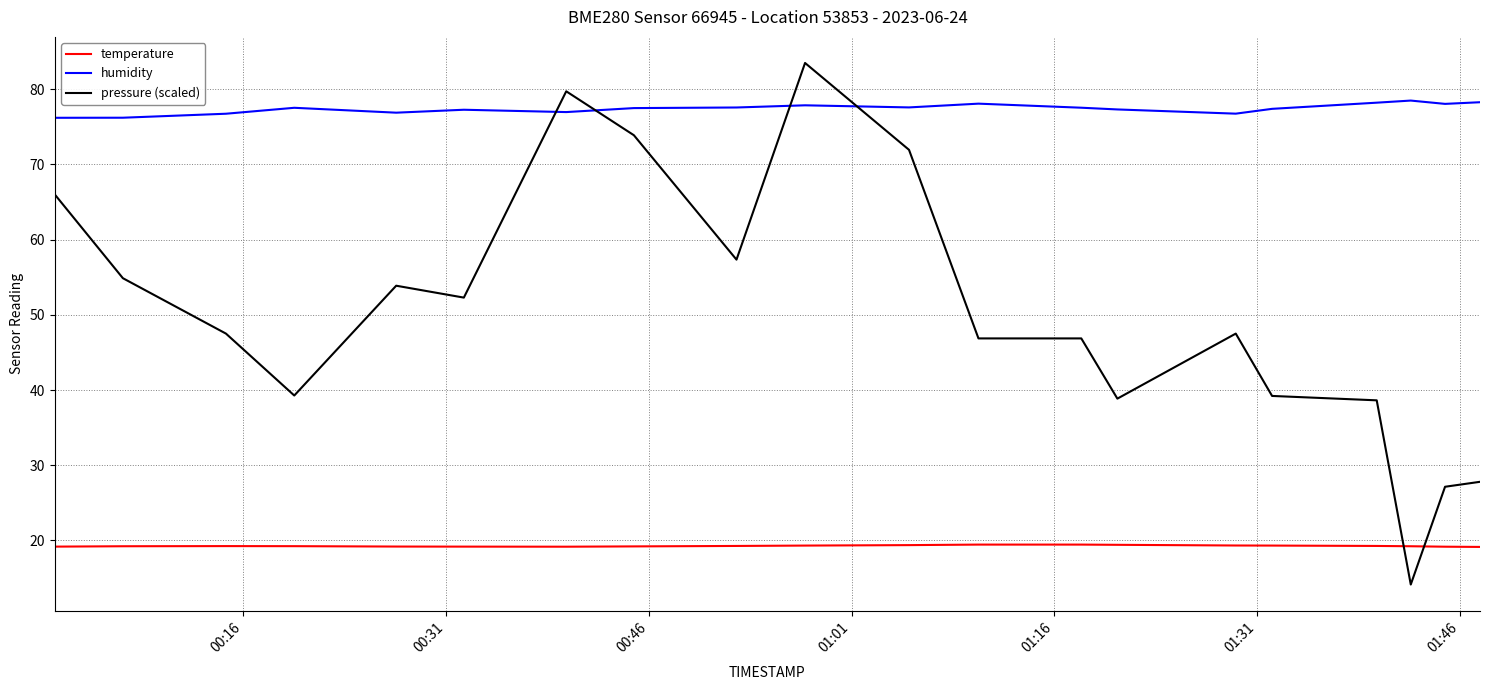

What is the minimum value for temperature?

19.1